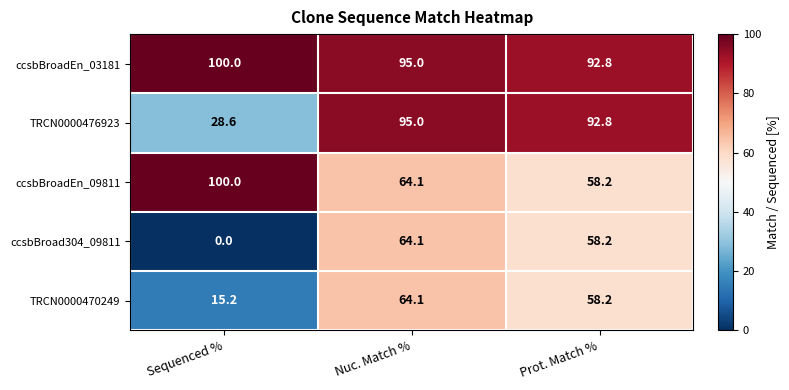

Where does the ccsbBroadEn_03181 series first go above 95?

Sequenced %